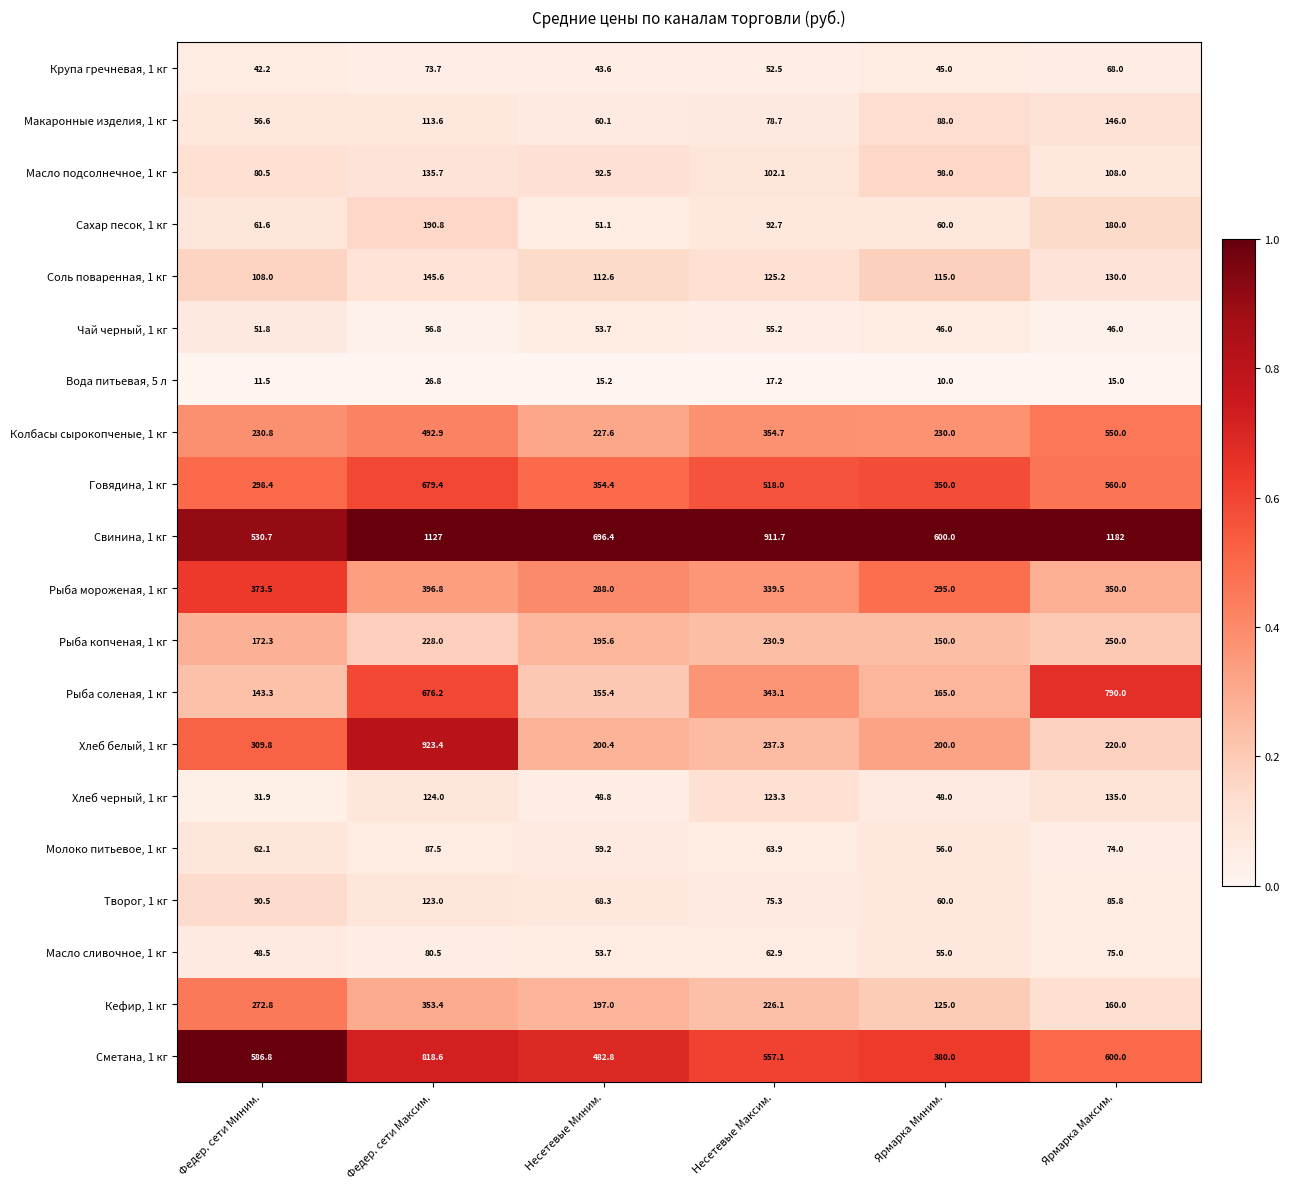

What is the difference between the maximum and minimum values in the Молоко питьевое, 1 кг series?

31.5